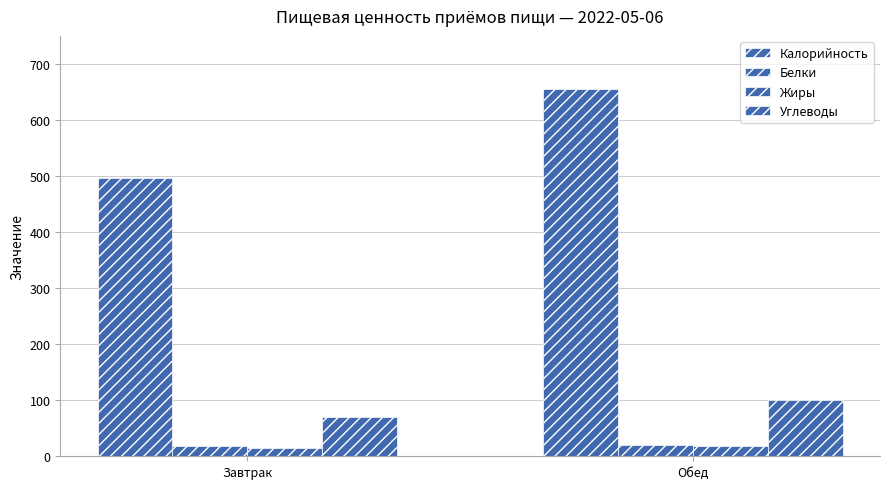

Between Обед and Завтрак, which is larger?

Обед